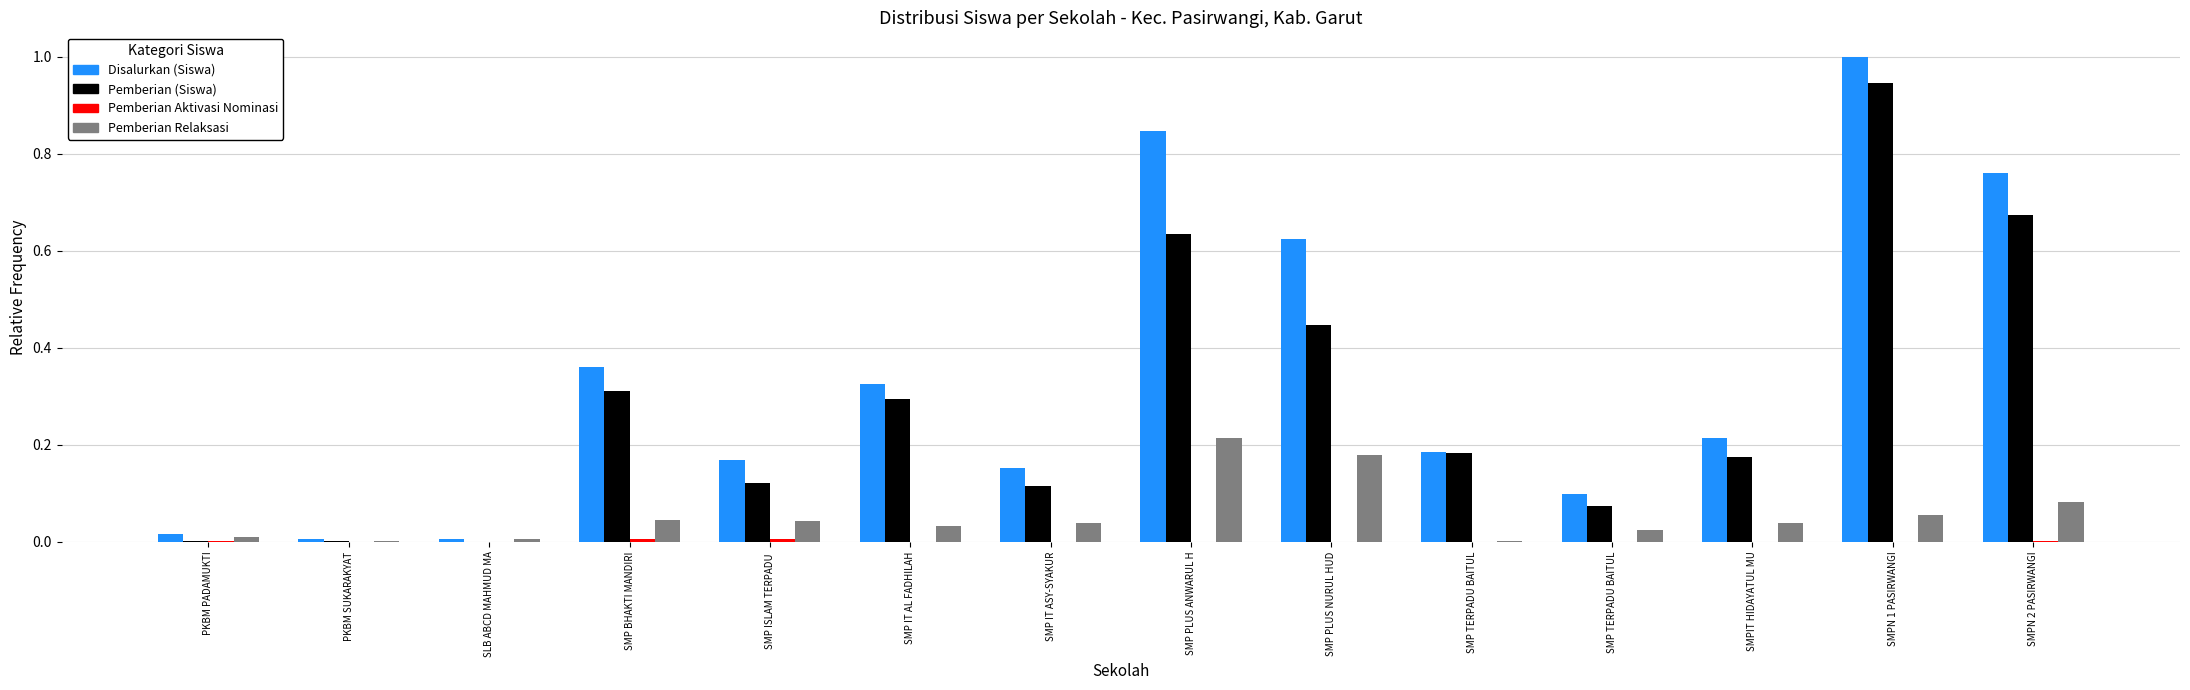

What is the spread (max minus min) of values at SMP ISLAM TERPADU ?

0.2